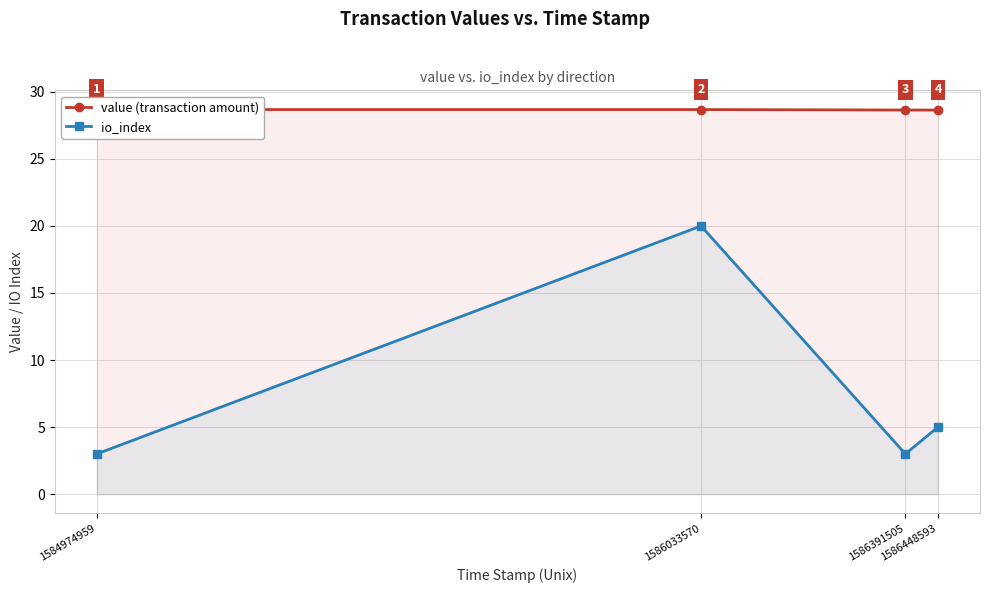

At which label does value (transaction amount) reach its peak?

1584974959